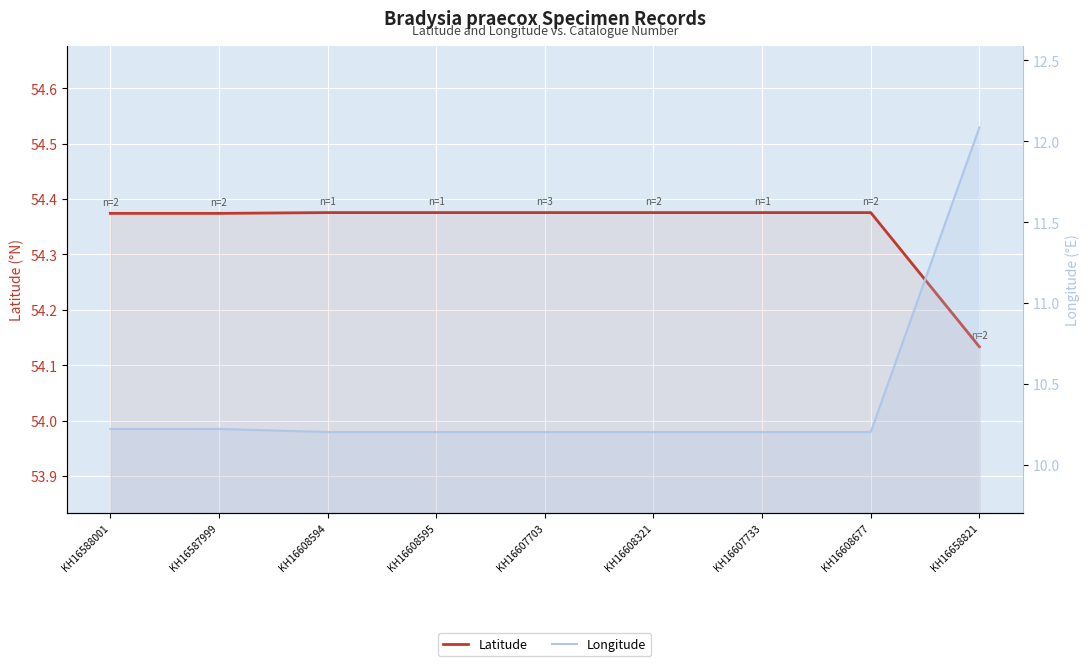

True or false: Latitude has more than 2 points higher than both neighbors.

False